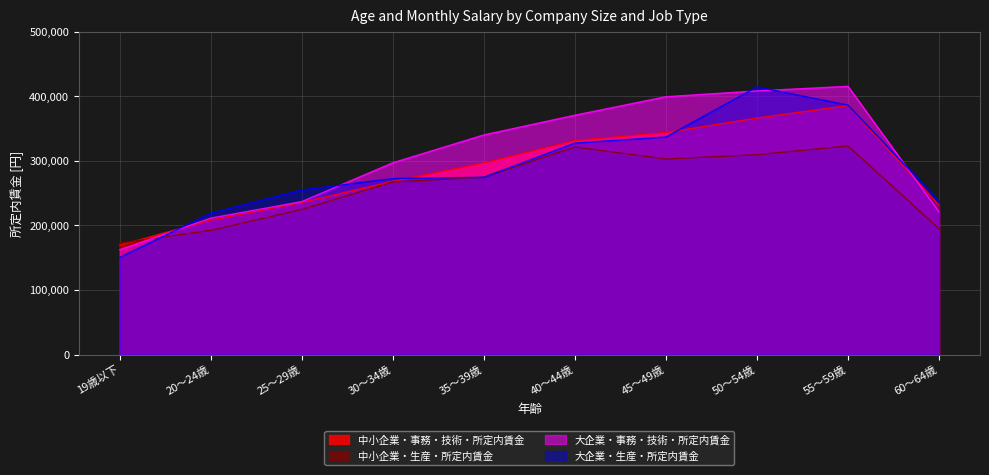

Is it true that 中小企業・生産・所定内賃金 equals 321415 at 40～44歳?

True